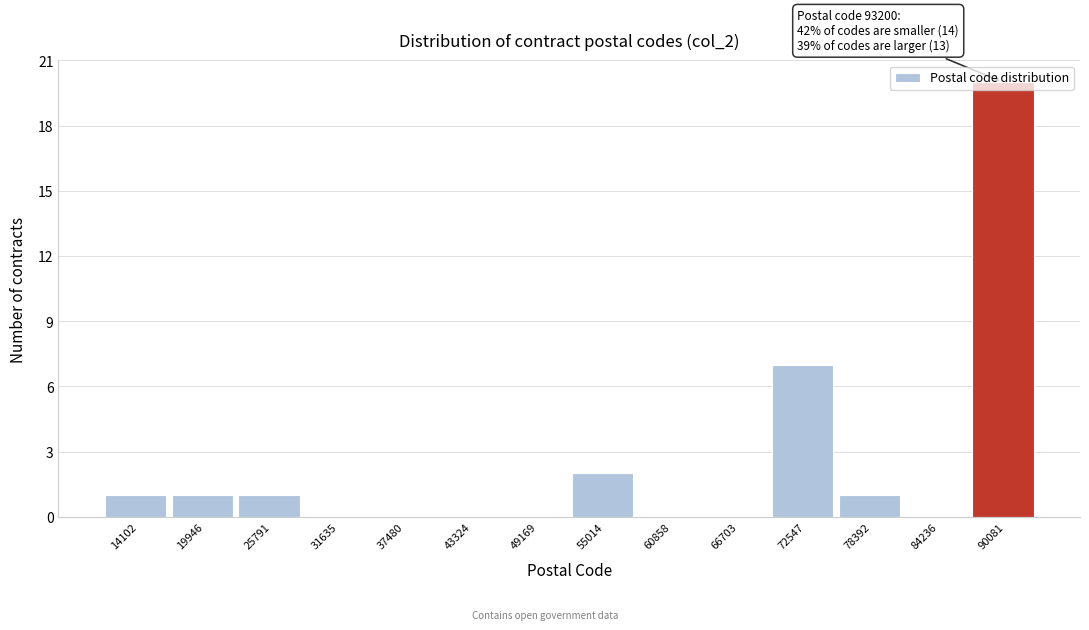

Which category has the highest value across all series?

90081